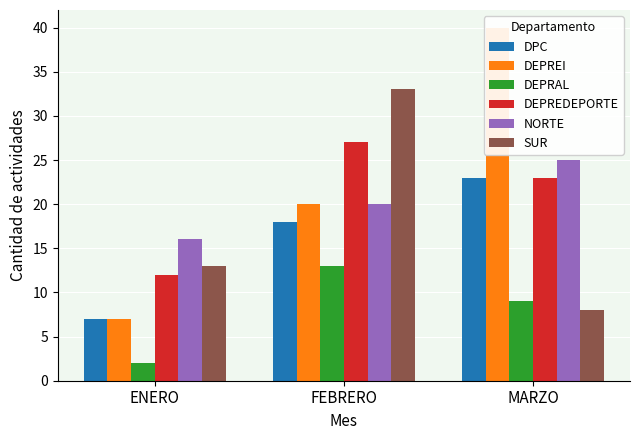

How many bars are there in total?

18